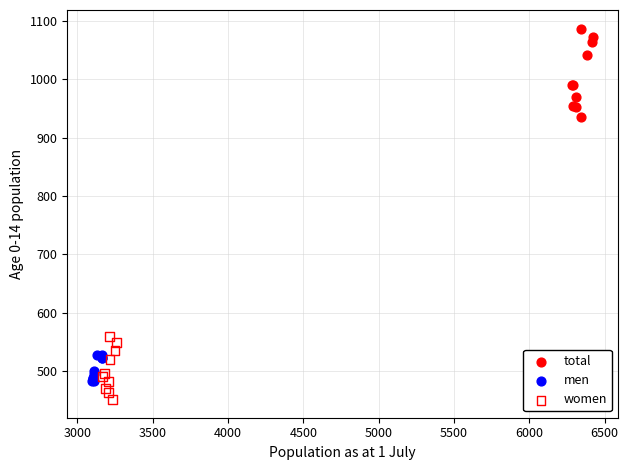

Which series contains the highest Y value?

total